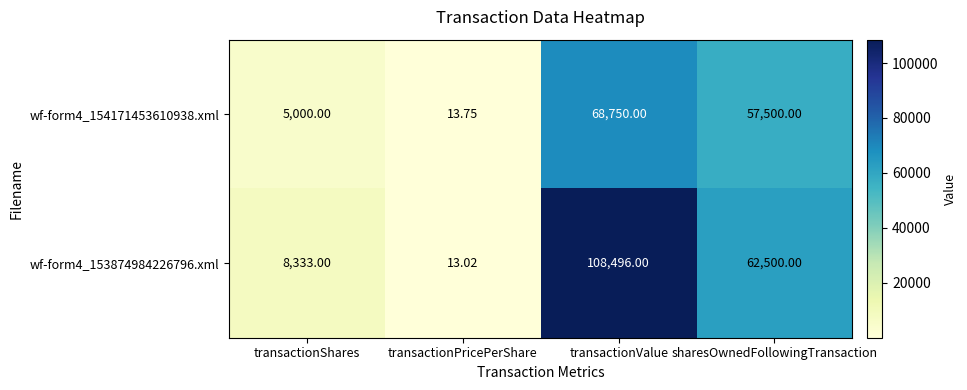

Rank the series at transactionValue from highest to lowest value.

wf-form4_153874984226796.xml, wf-form4_154171453610938.xml